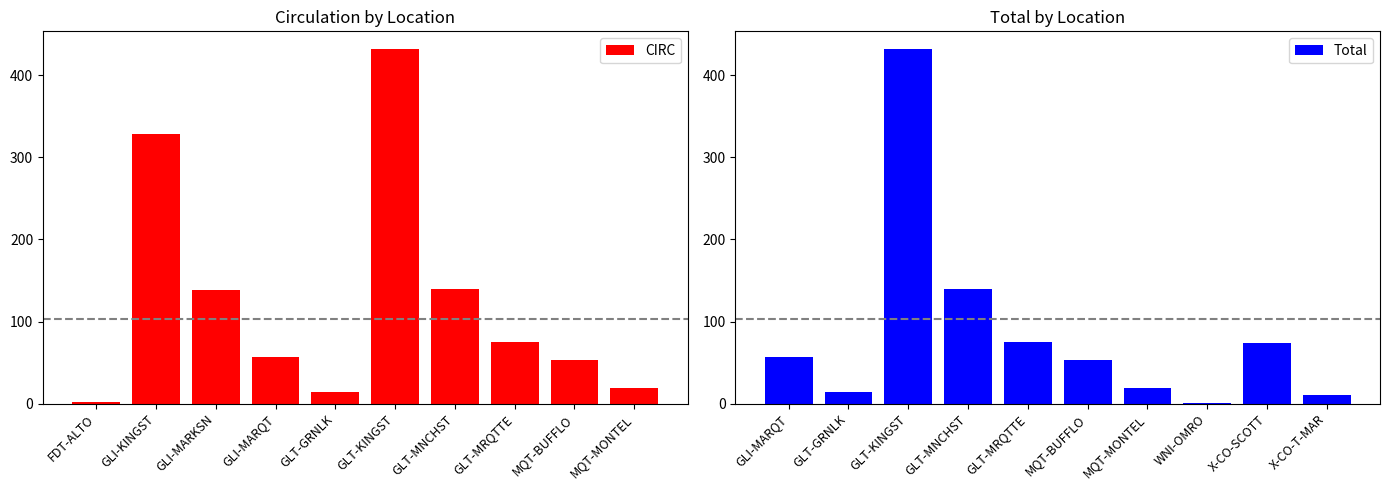

True or false: CIRC has a value of 329 at GLI-KINGST.

True